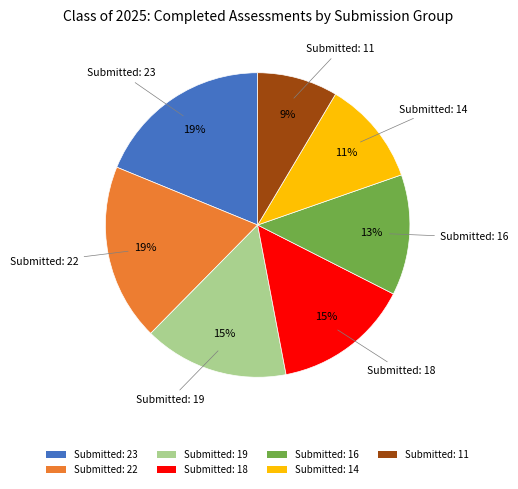

Approximately how many times larger is the value at Submitted: 16 compared to Submitted: 22?

0.7